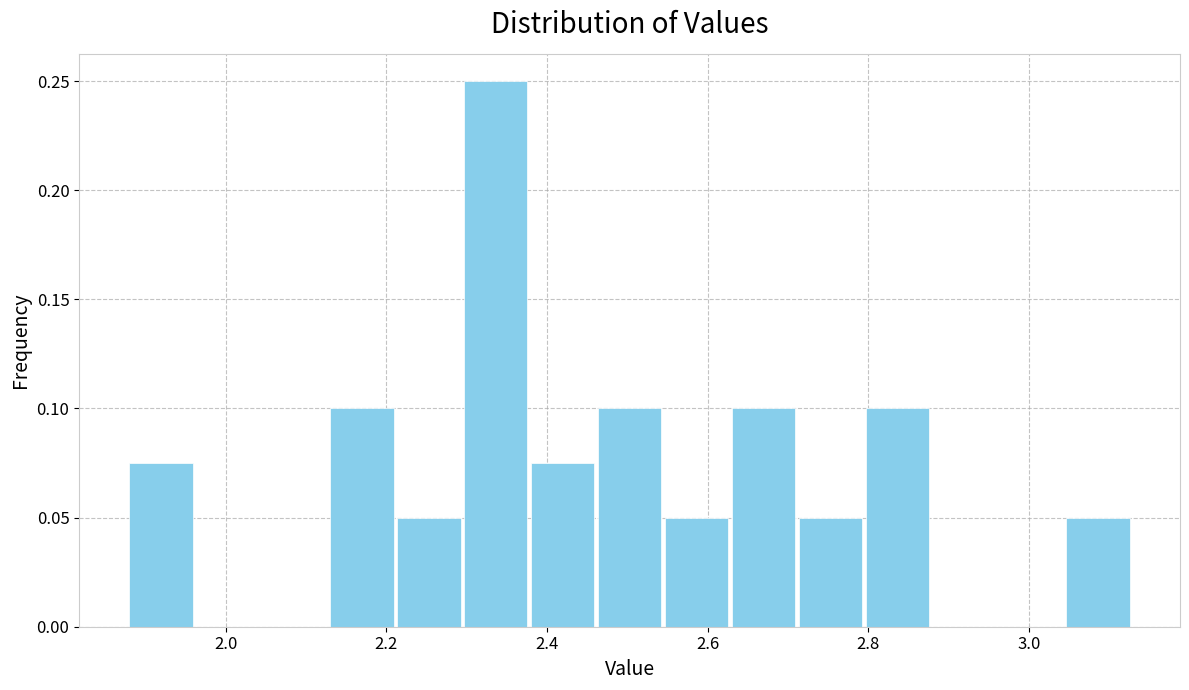

How tall is the bar that spans 2.46 to 2.54 on the x-axis? Neither the bar edges nor the heights are printed on the chart, so give them approximately, as read against the axes.

0.100